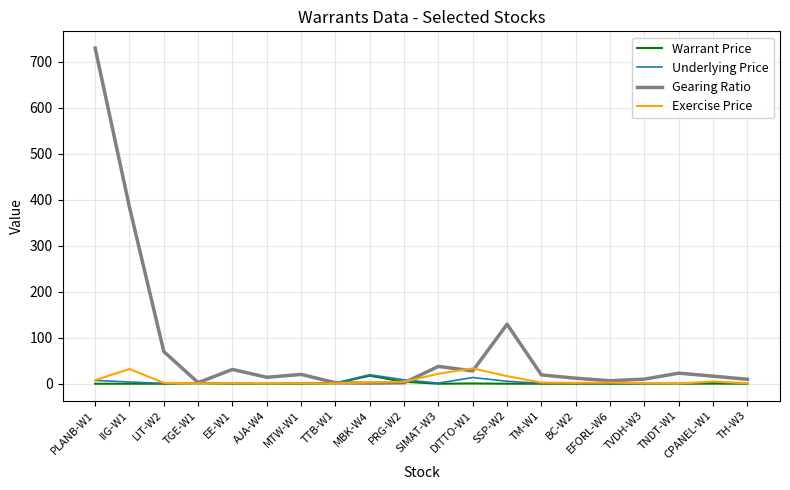

In Gearing Ratio, how many points are higher than both neighbors (excluding endpoints)?

5